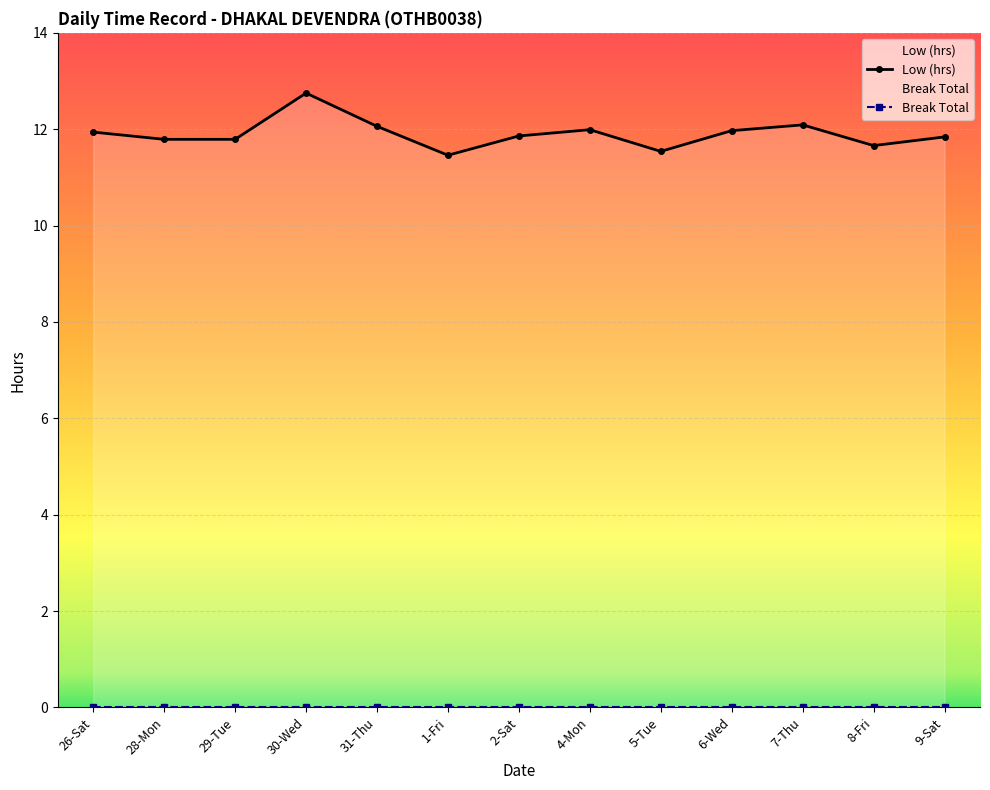

Between 29-Tue and 6-Wed, which is larger?

6-Wed